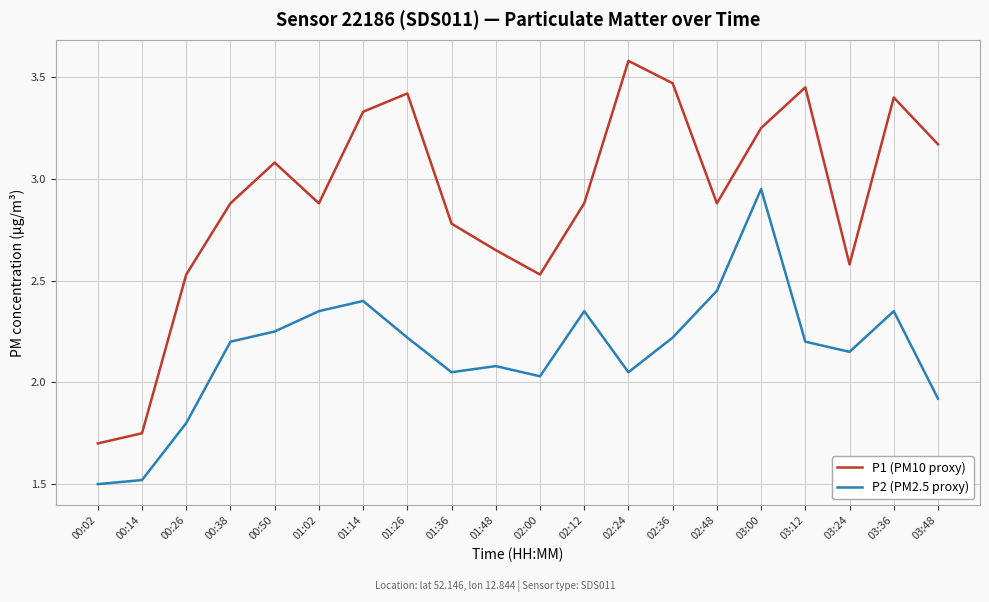

At which category does the chart reach its peak across all series?

02:24